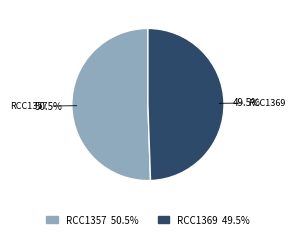

Does any single category account for the majority?

Yes